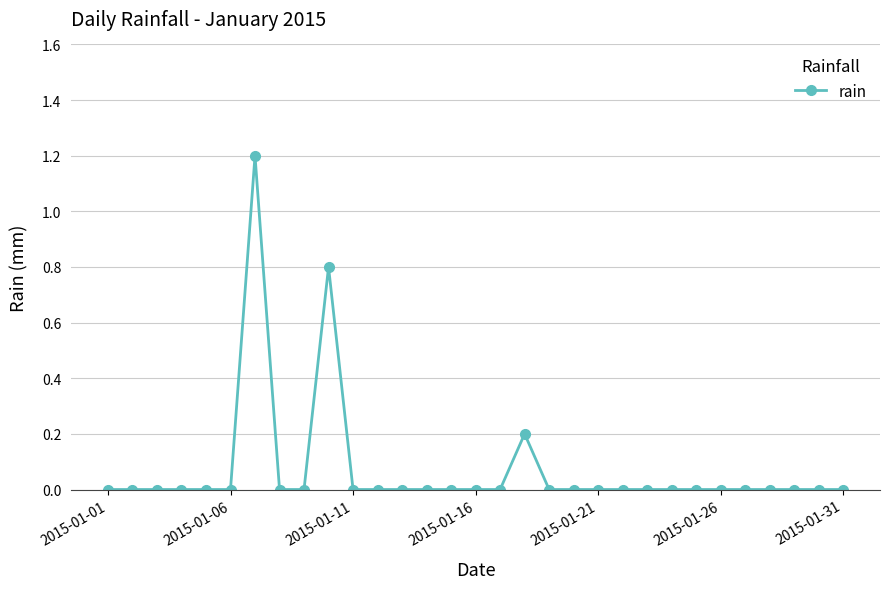

What is the greatest value displayed?

1.2